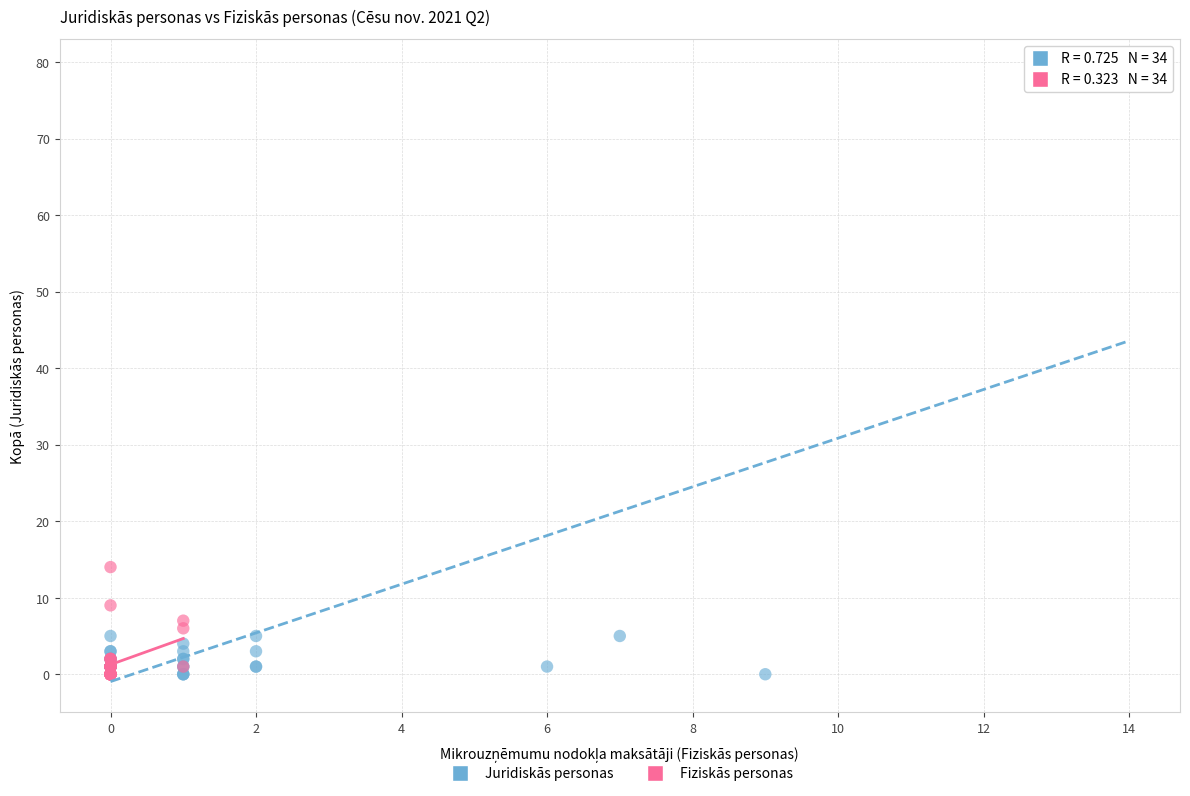

Which series has the widest spread of Y values?

Juridiskās personas